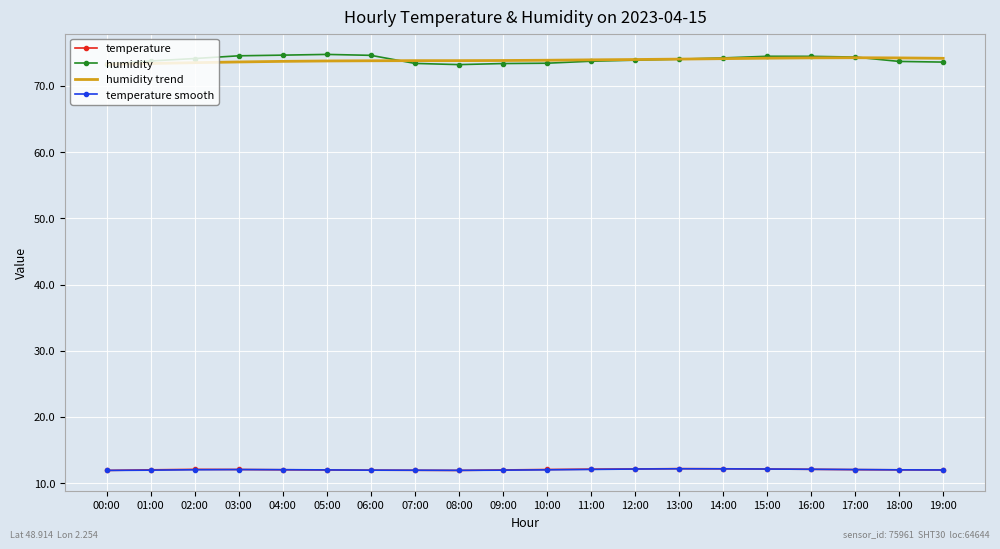

What is the maximum value for temperature smooth?

12.2